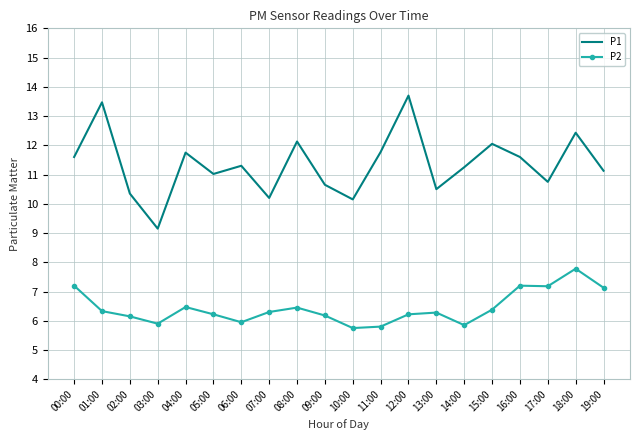

What is the approximate value of P2 at 09:00?

6.2